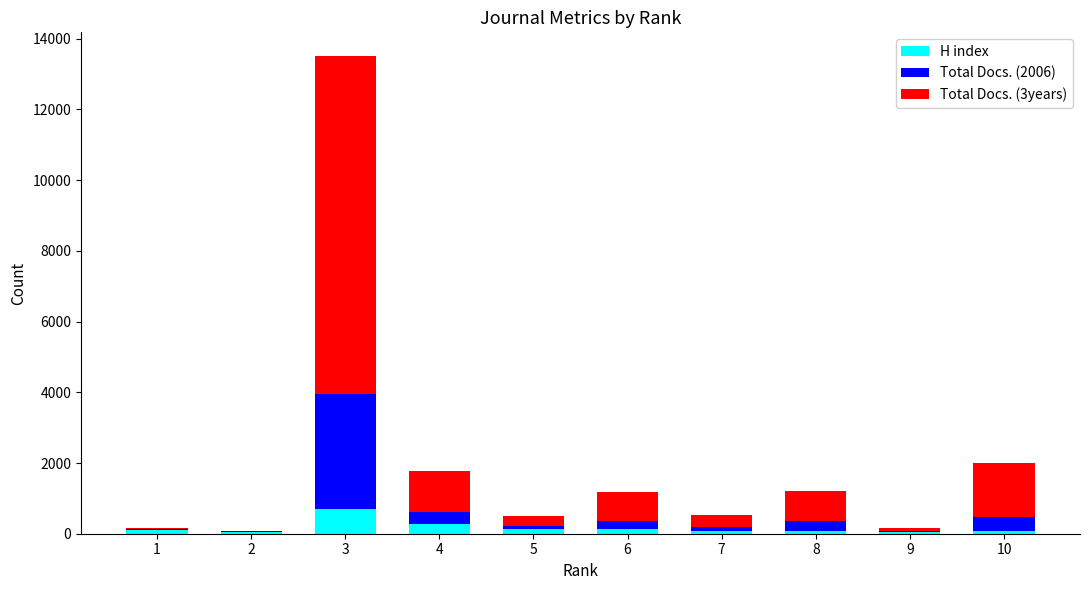

Are the bars horizontal?

No